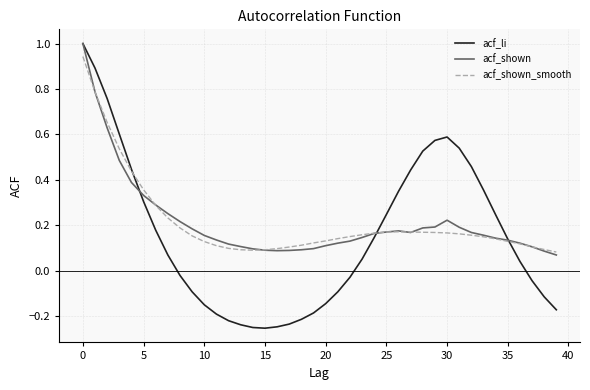

True or false: acf_shown_smooth has more than 0 points higher than both neighbors.

True